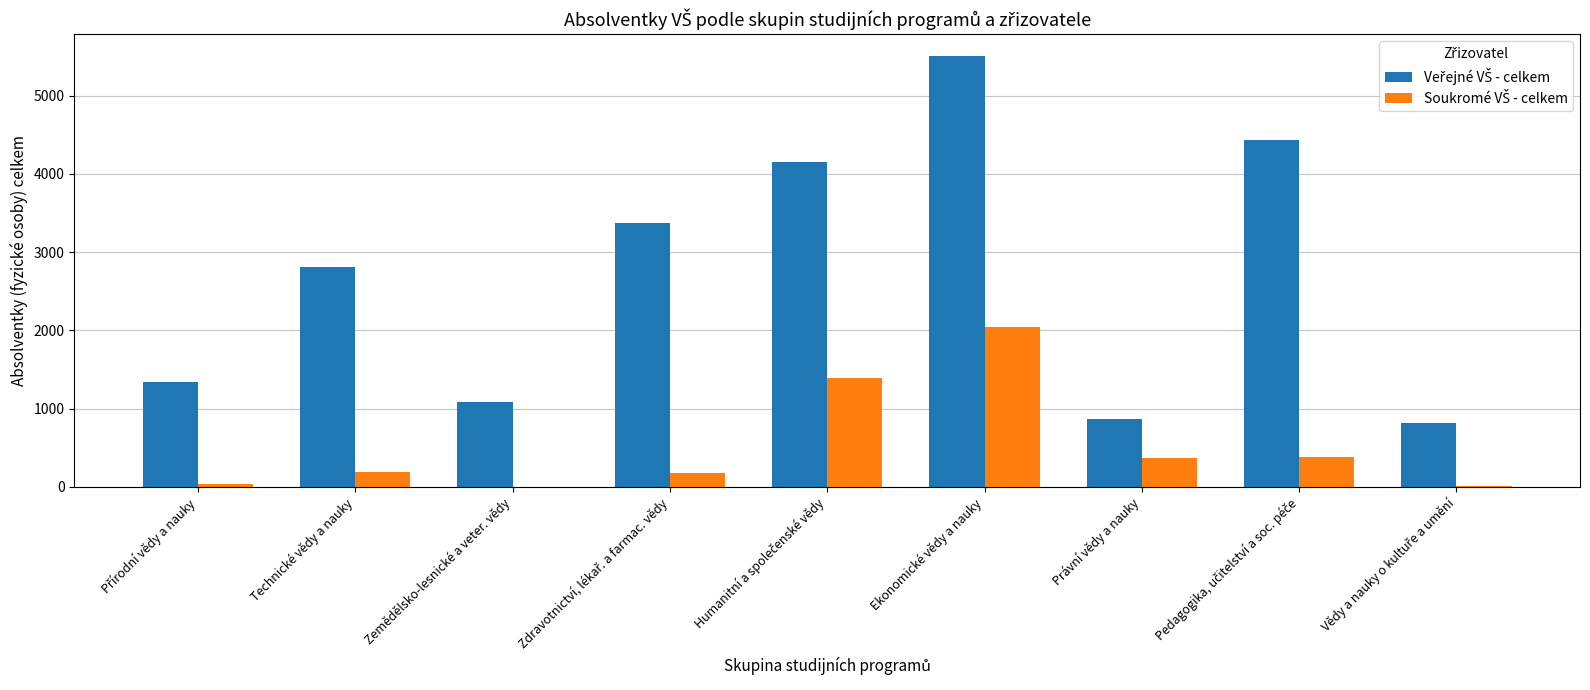

What is the greatest value displayed?

5511